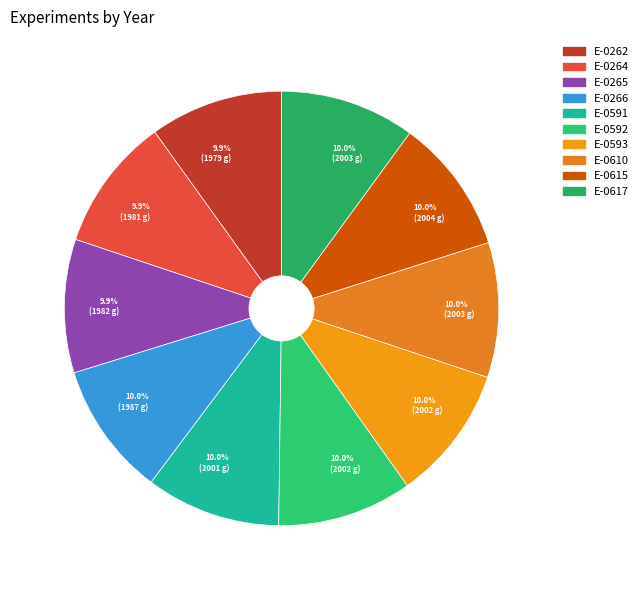

To the nearest percent, what portion does E-0593 represent?

10%